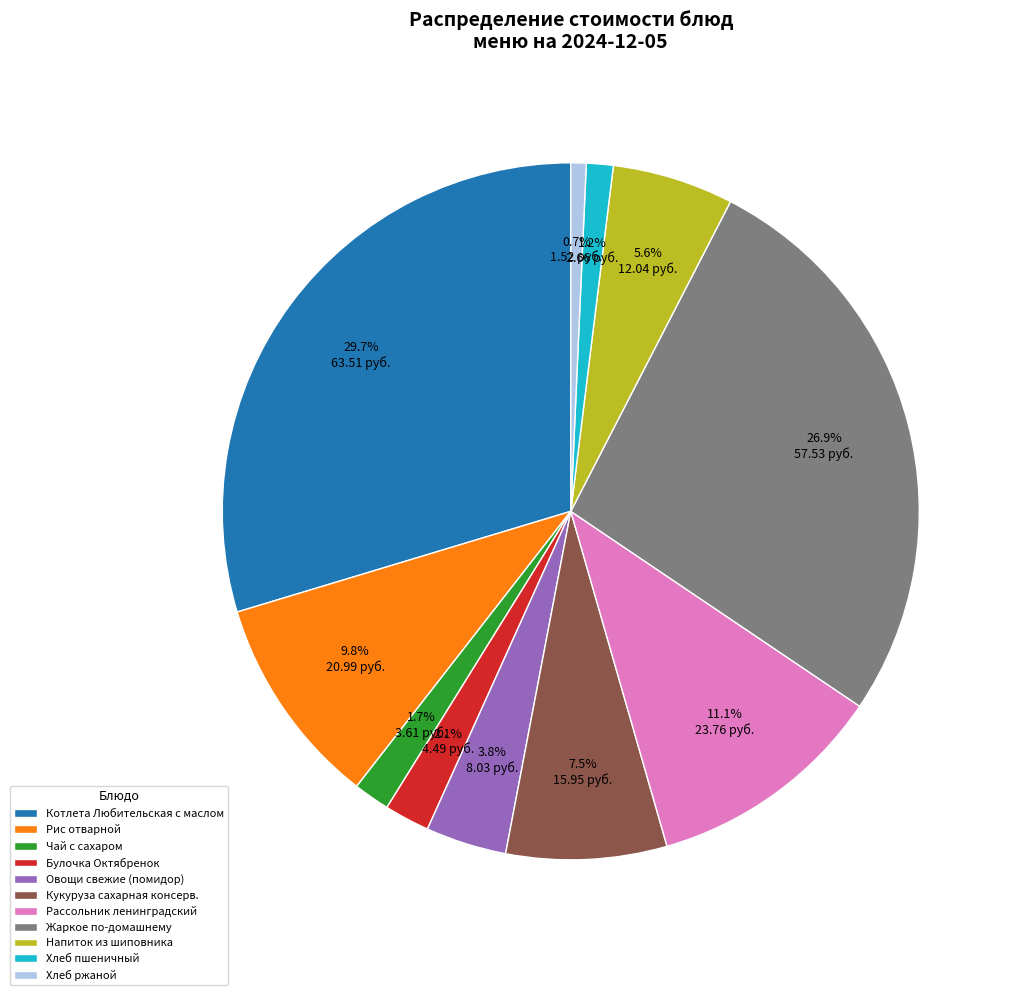

What percentage is the Хлеб пшеничный slice, to the nearest percent?

1%